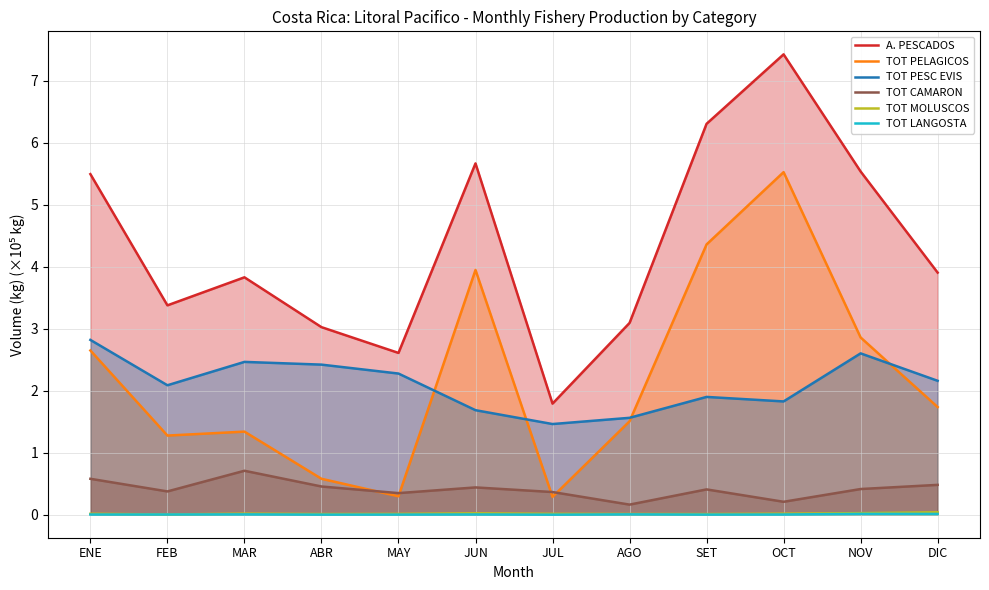

What is the average value of the TOT PELAGICOS series?

2.2